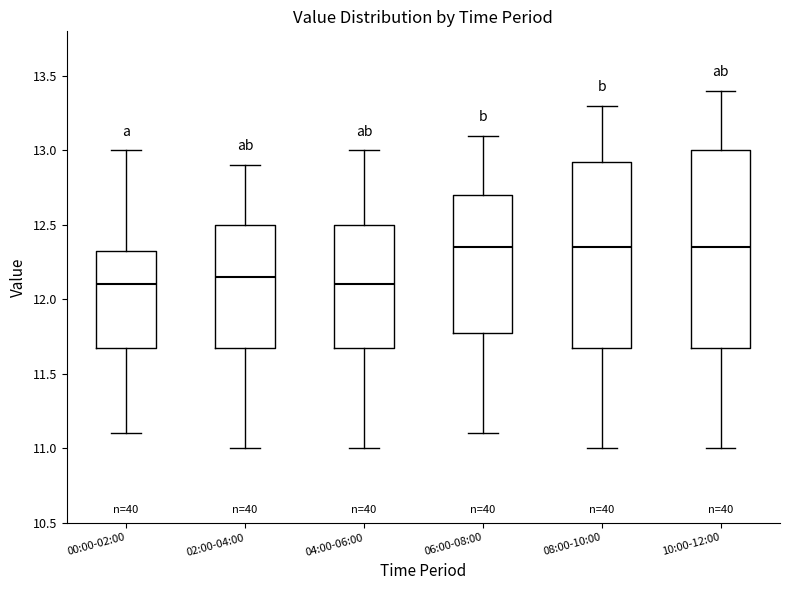

Where does the median line of the box for 04:00-06:00 sit on the y-axis? The values are not printed on the chart, so give them approximately, as read against the axis.

12.10